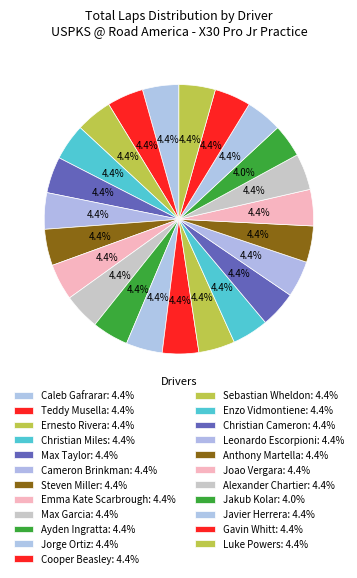

To the nearest percent, what is the average slice percentage?

4%